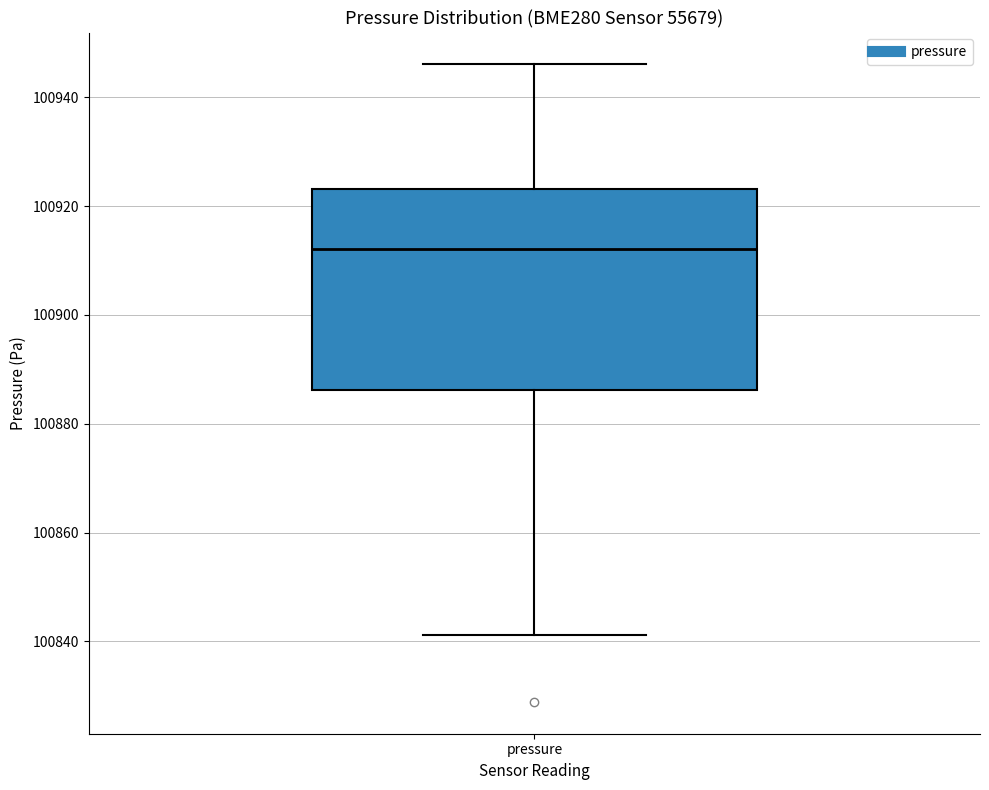

Where does the upper whisker of the box for pressure end on the y-axis? The values are not printed on the chart, so give them approximately, as read against the axis.

100946